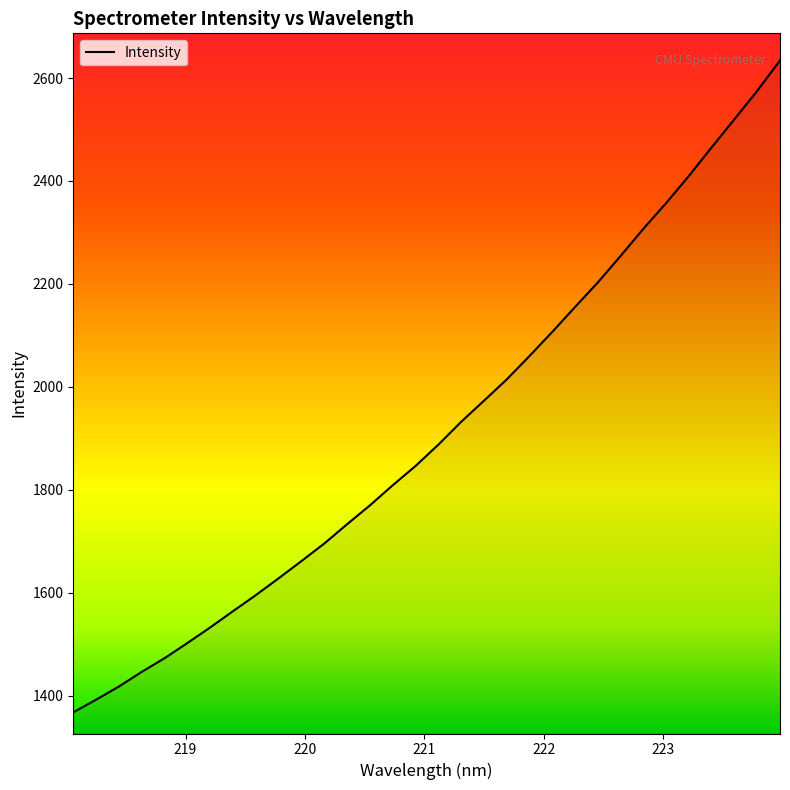

What is the minimum value shown in the chart?

1368.0